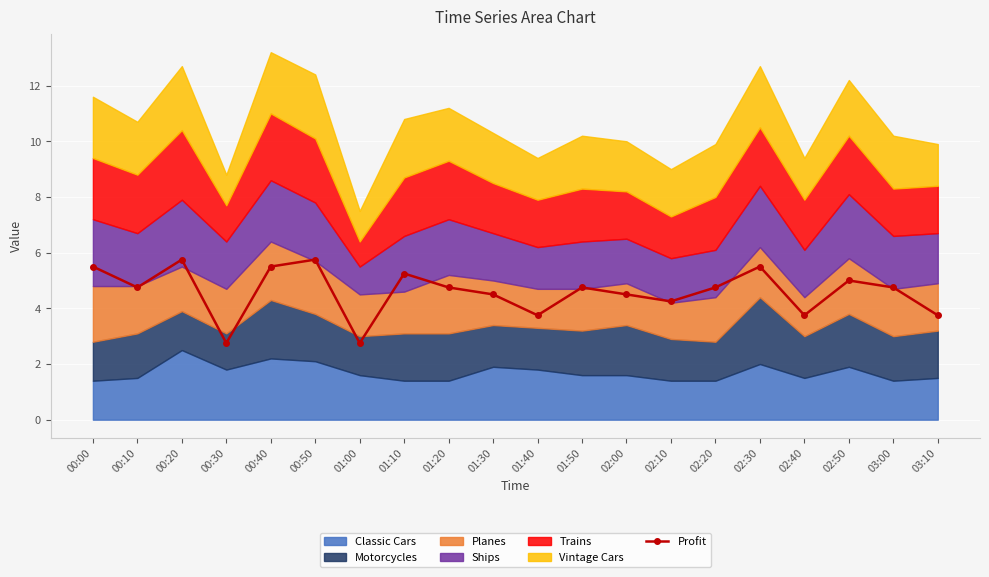

Reading left to right, transcribe all the data shown in this chart.

00:00=5.5	00:10=4.8	00:20=5.8	00:30=2.8	00:40=5.5	00:50=5.8	01:00=2.8	01:10=5.2	01:20=4.8	01:30=4.5	01:40=3.8	01:50=4.8	02:00=4.5	02:10=4.2	02:20=4.8	02:30=5.5	02:40=3.8	02:50=5.0	03:00=4.8	03:10=3.8